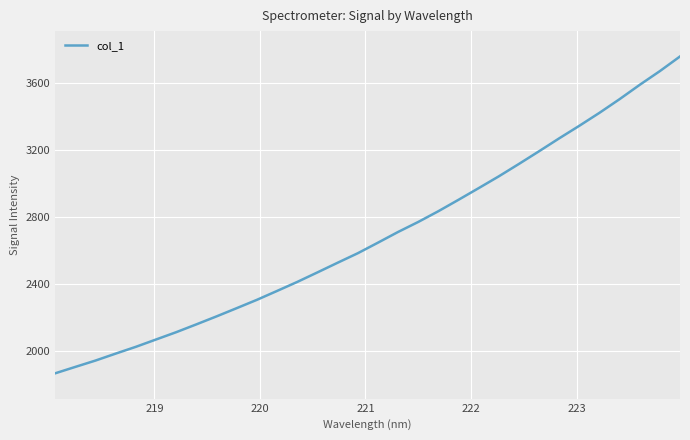

What is the difference between the maximum and minimum values?

1890.2